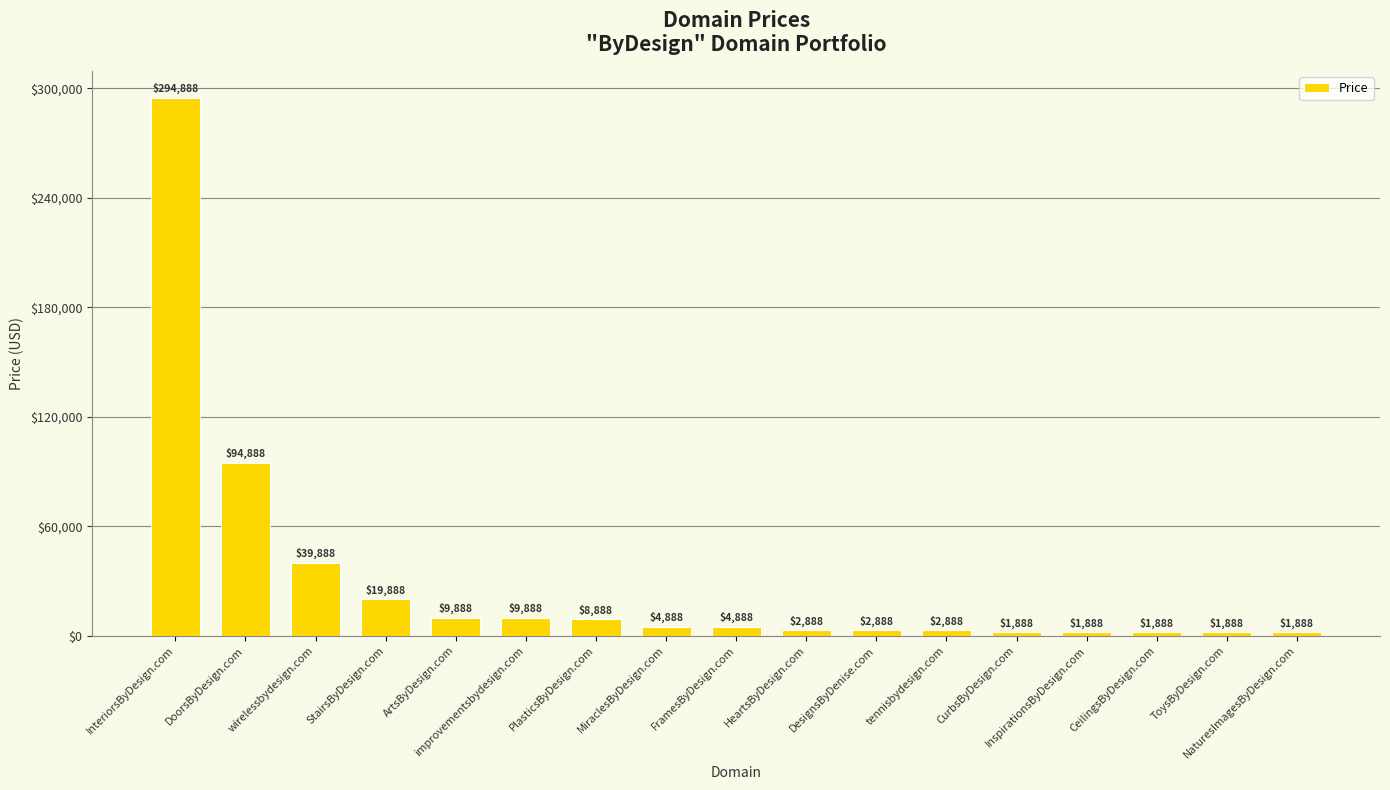

At which label is the value closest to 148388?

DoorsByDesign.com